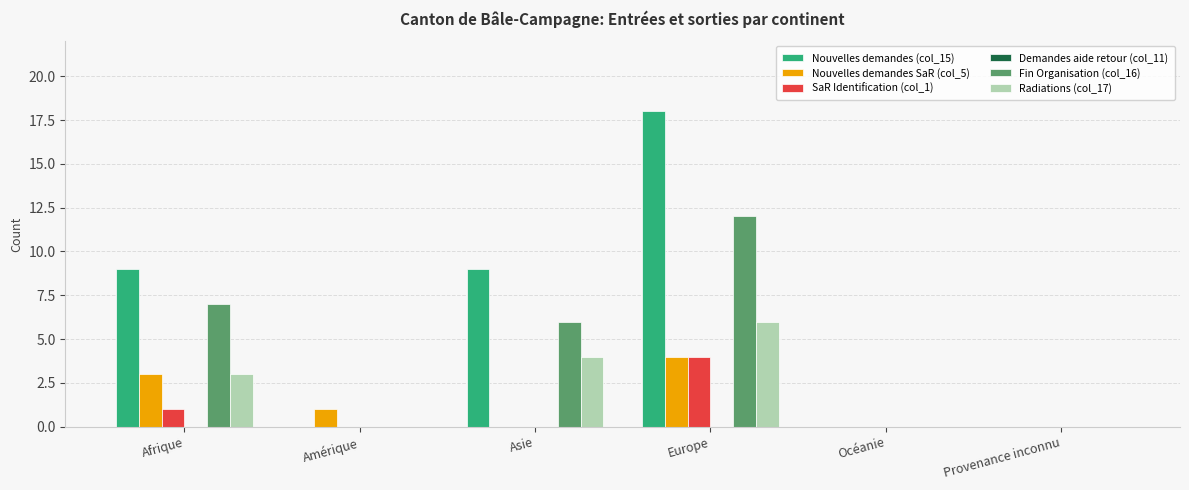

What is the highest value of the Nouvelles demandes SaR (col_5) series?

4